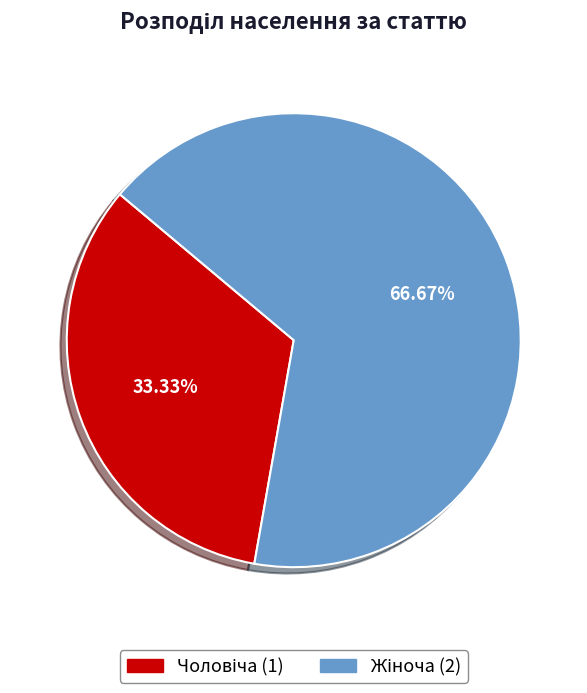

Is there a majority slice in this chart?

Yes